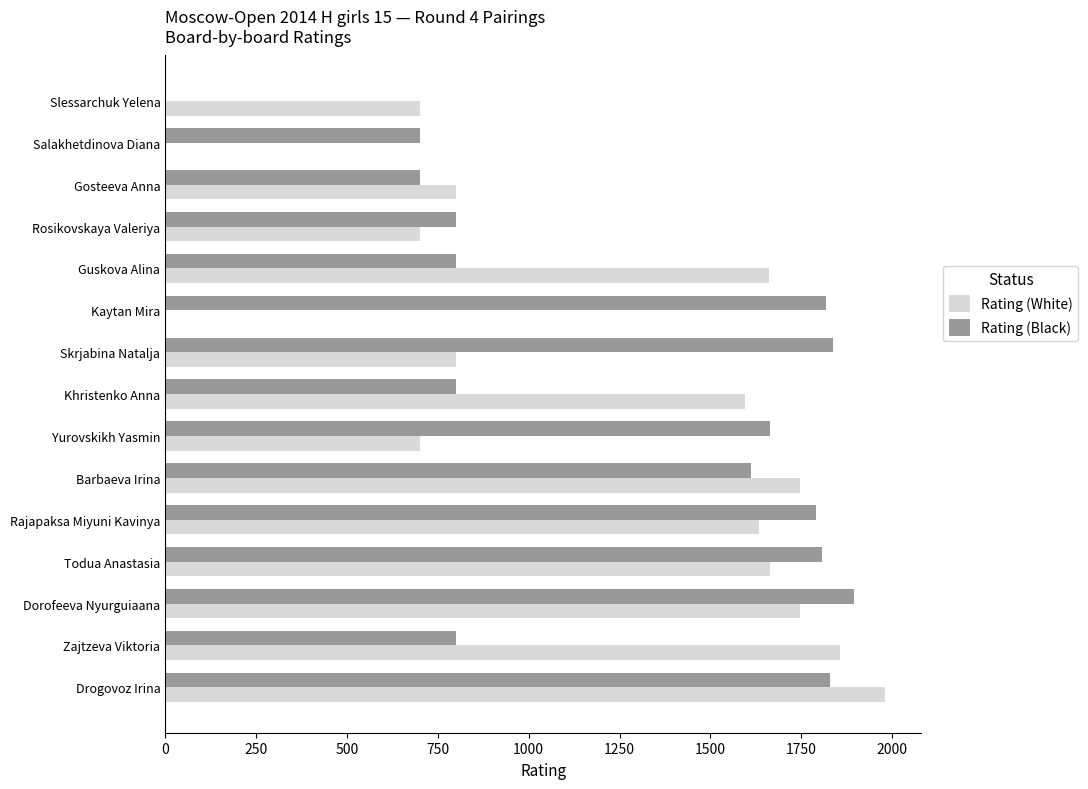

The value of Rating (White) at Rajapaksa Miyuni Kavinya is 1635. True or false?

True